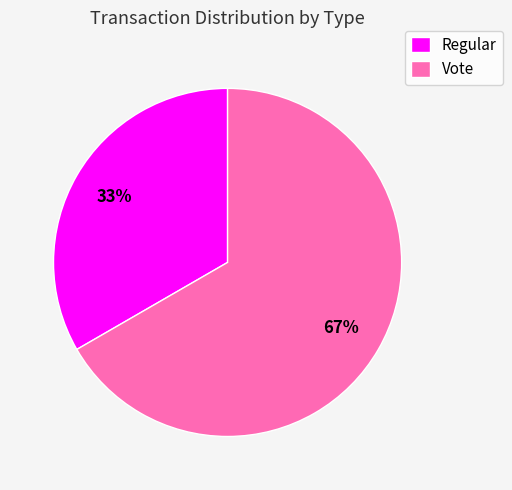

Do Vote and Regular together represent more than half of the pie?

Yes